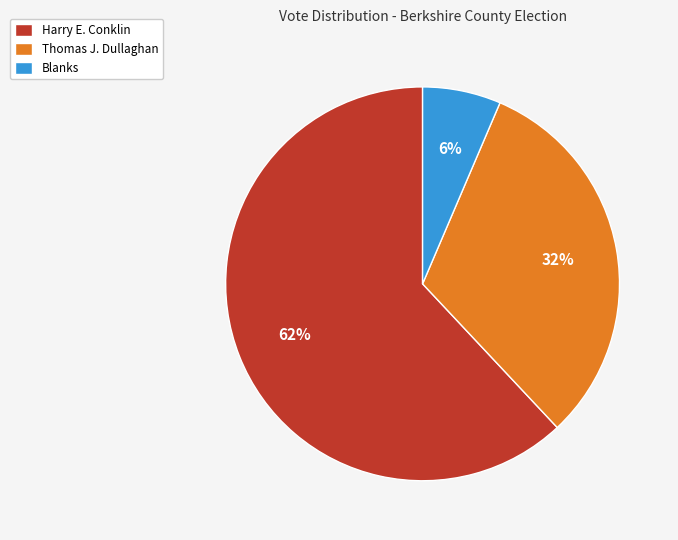

What is the largest slice in the pie chart?

Harry E. Conklin